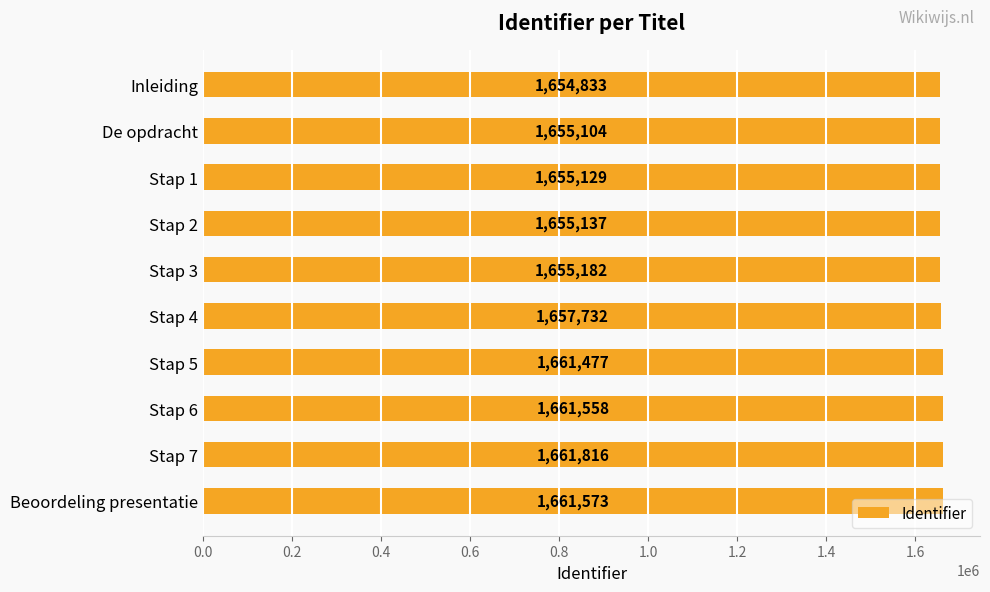

What position from the top is Stap 7?

9